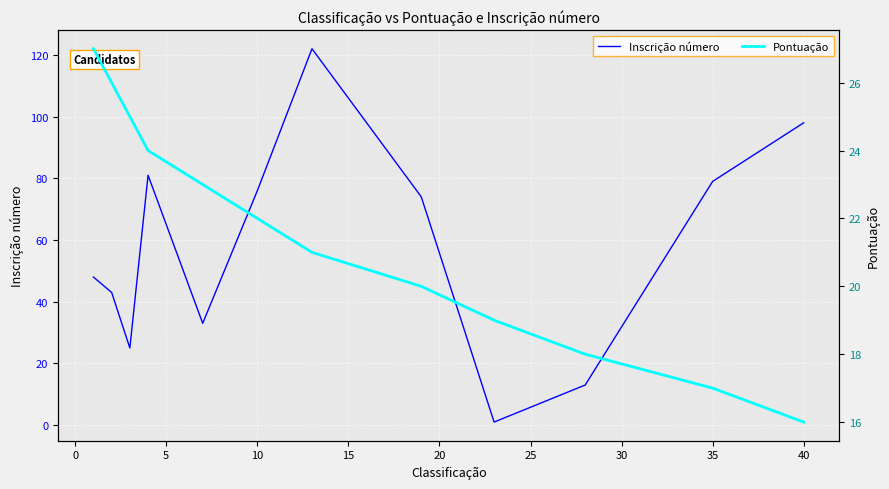

What is the greatest value displayed?

122